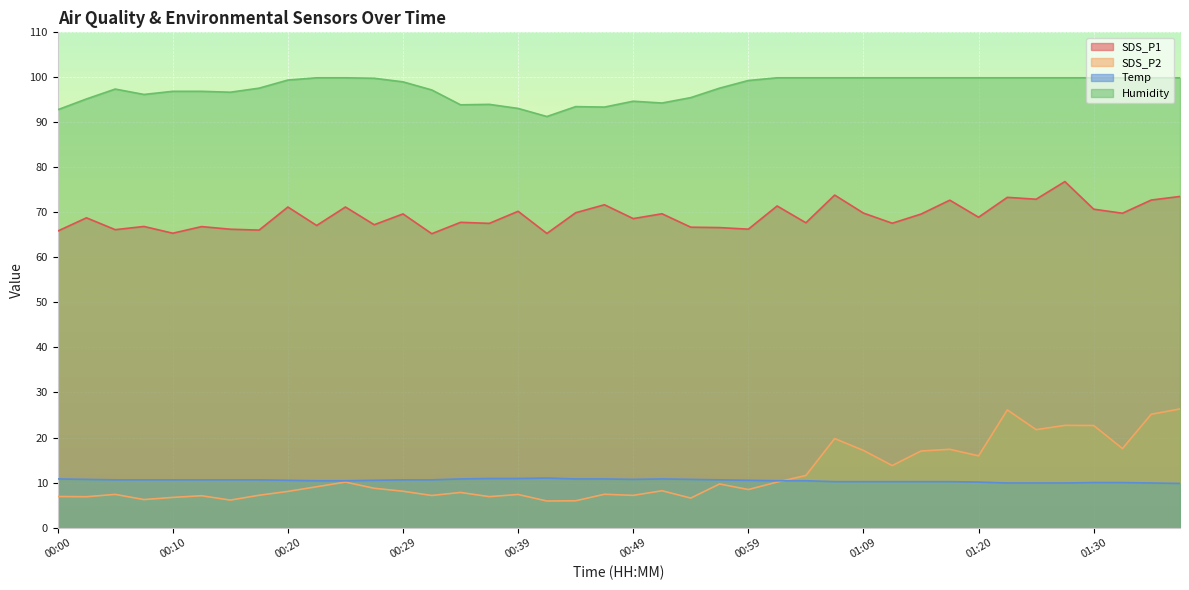

What is the maximum value for Humidity?

99.9